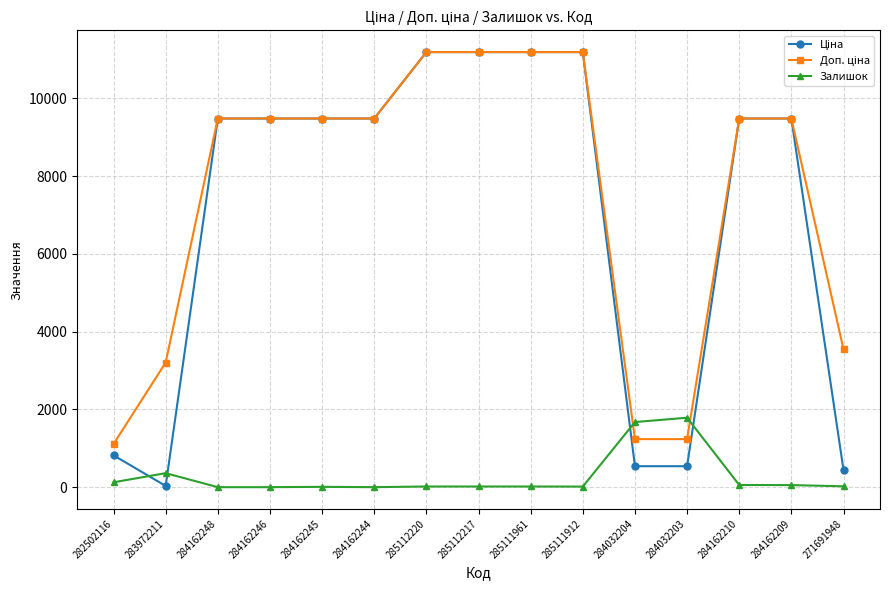

True or false: Залишок has a value of 360.0 at 283972211.

True